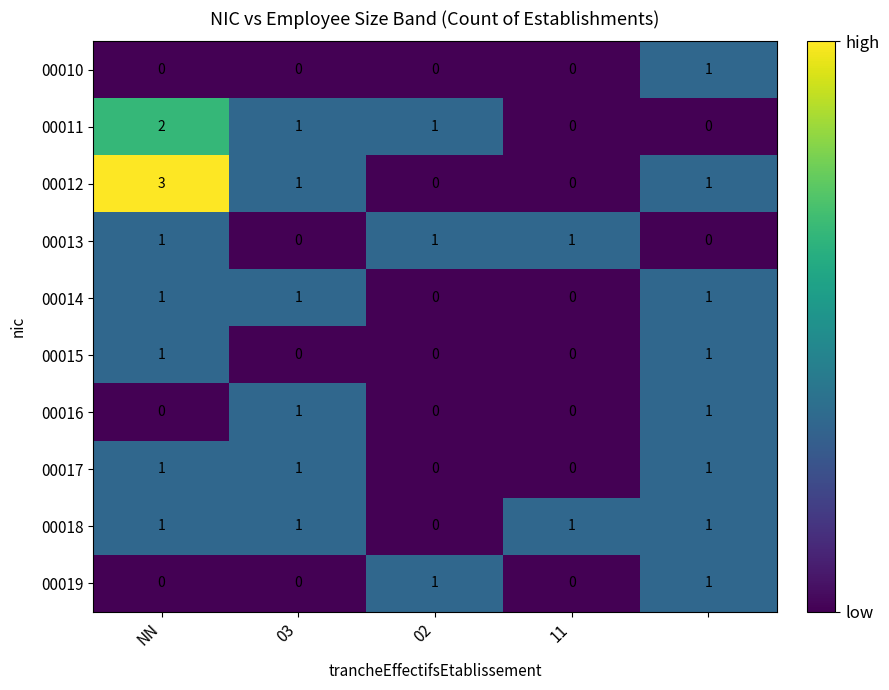

Which series has the largest total across all categories?

00012